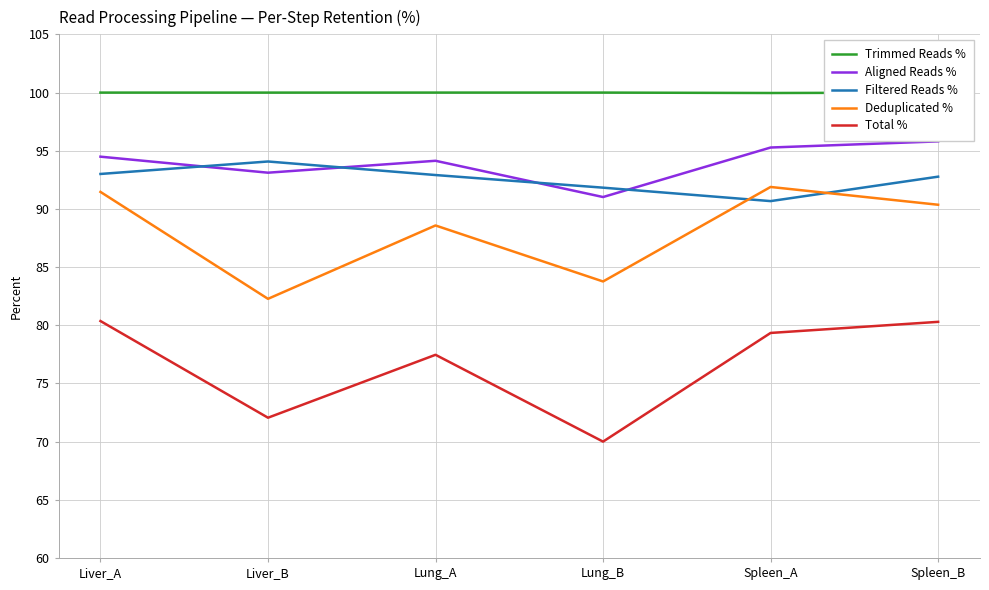

True or false: Total % and Deduplicated % cross at least once.

False